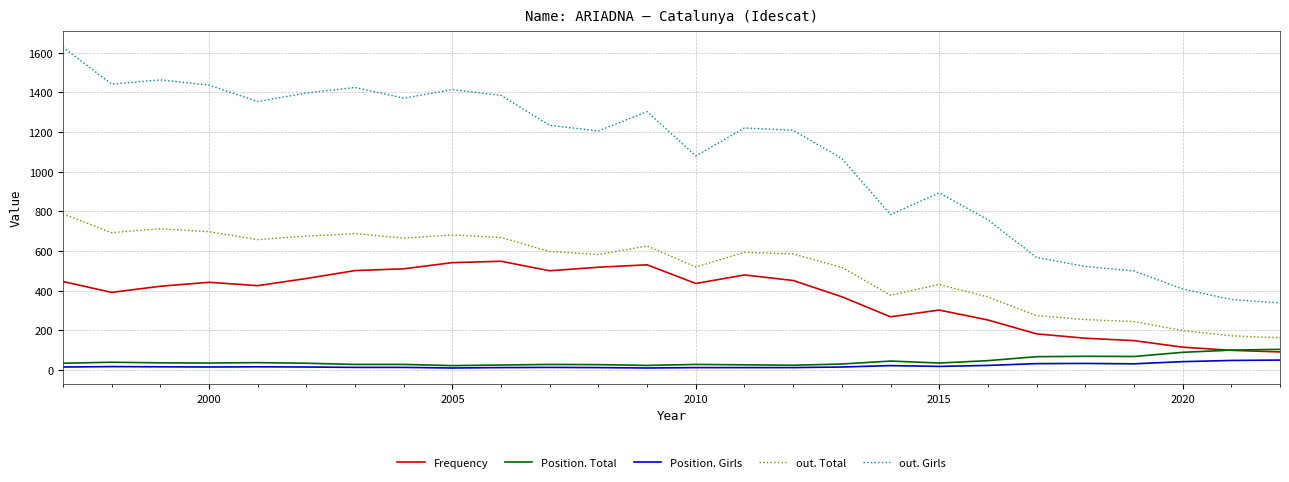

Which series has the widest spread of values?

out. Girls